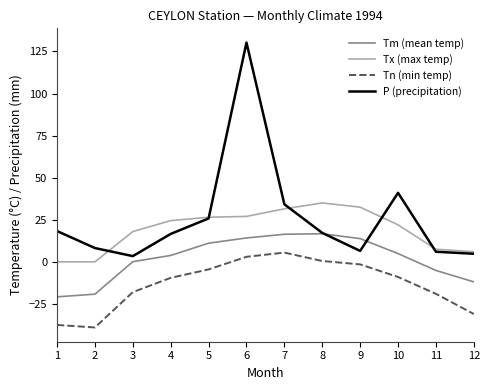

True or false: Tn (min temp) has more than 1 interior local peaks.

False